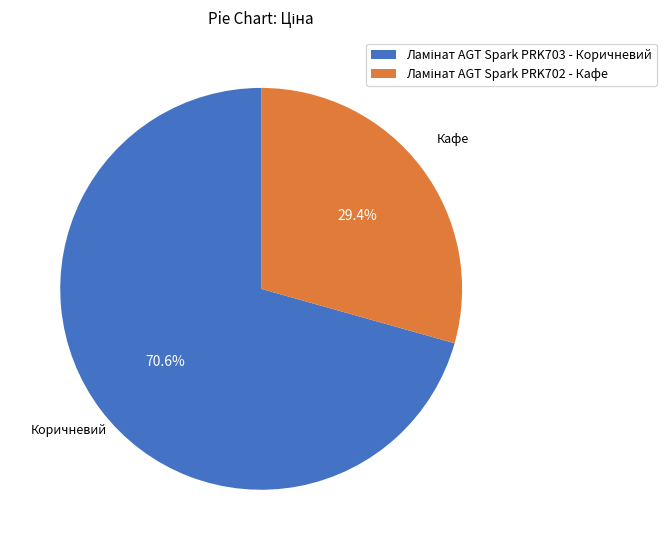

Count the number of slices in the pie.

2